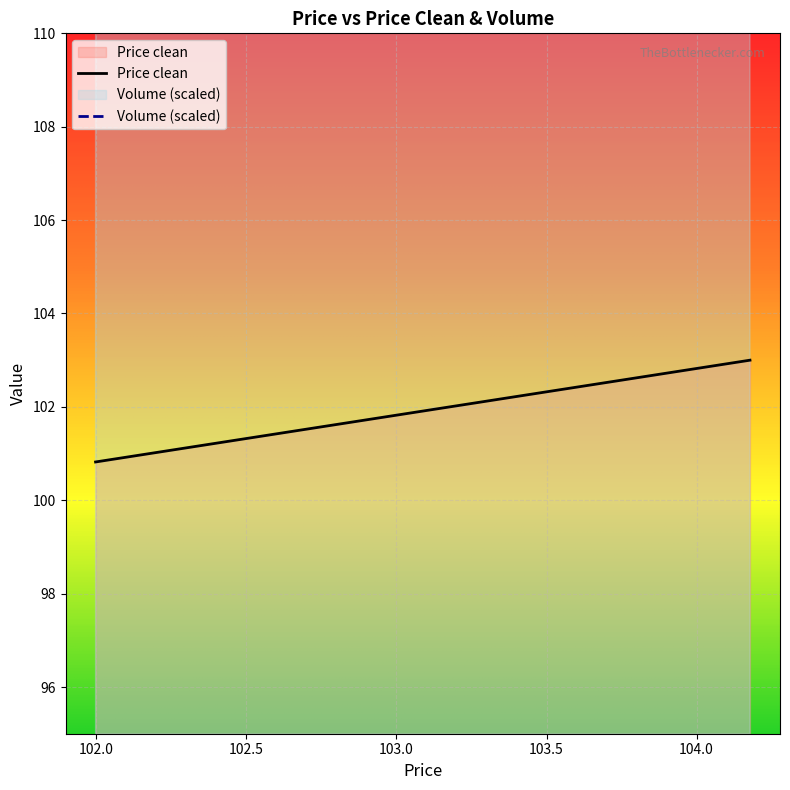

Is the value of Price clean at 101.997778 greater than the value of Volume at 101.997778?

No